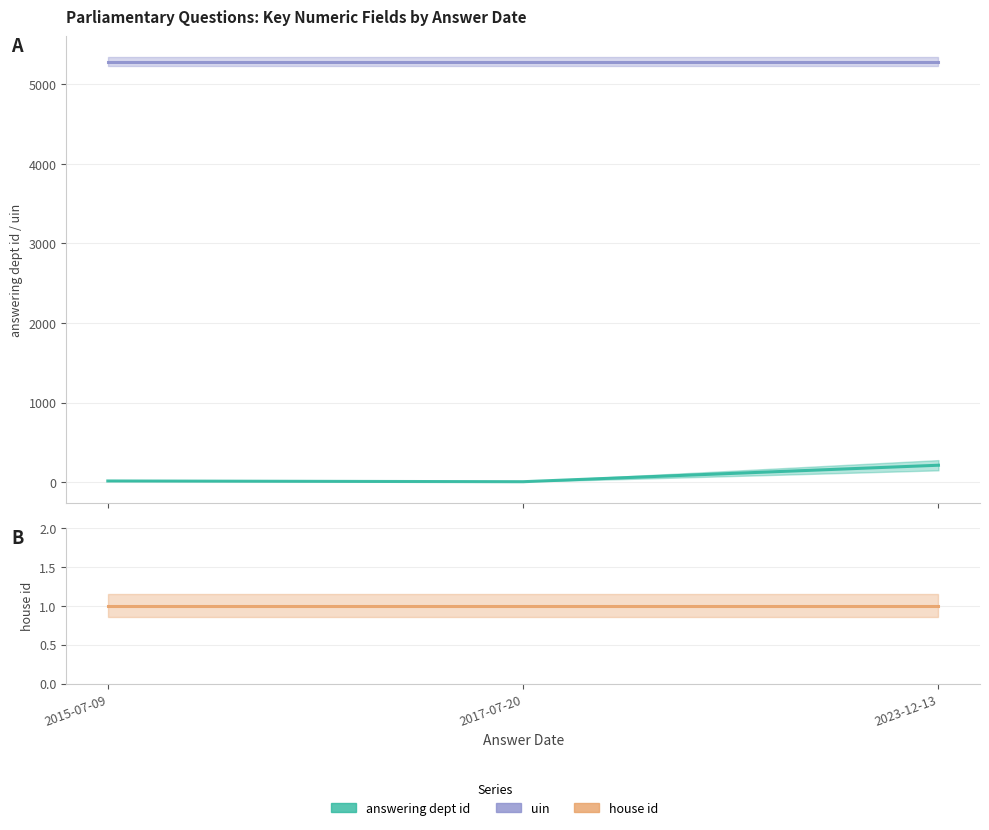

At 2023-12-13, list the series in order from largest to smallest.

uin, answering dept id, house id